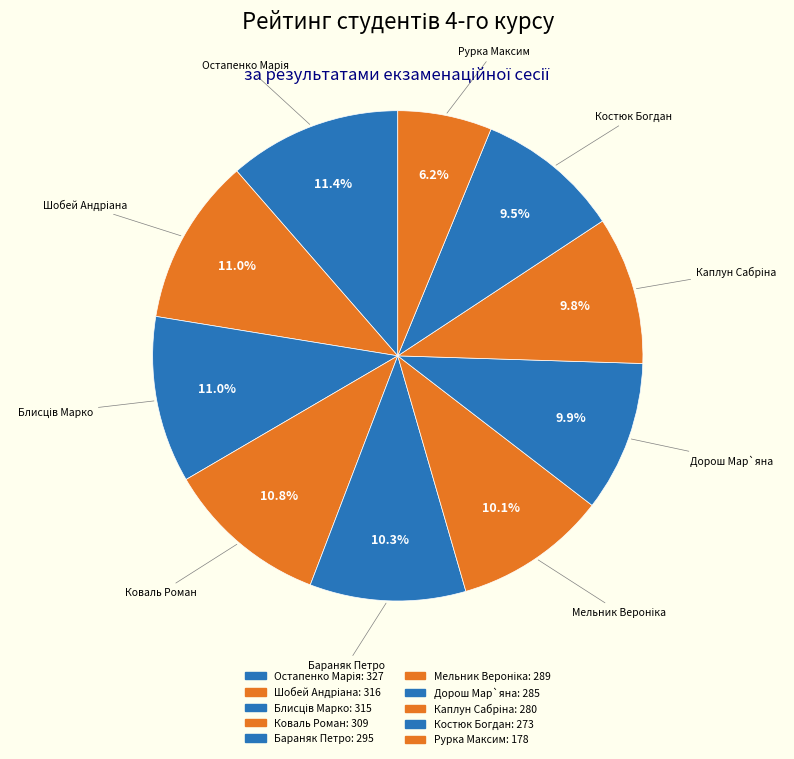

How many slices are in this pie chart?

10